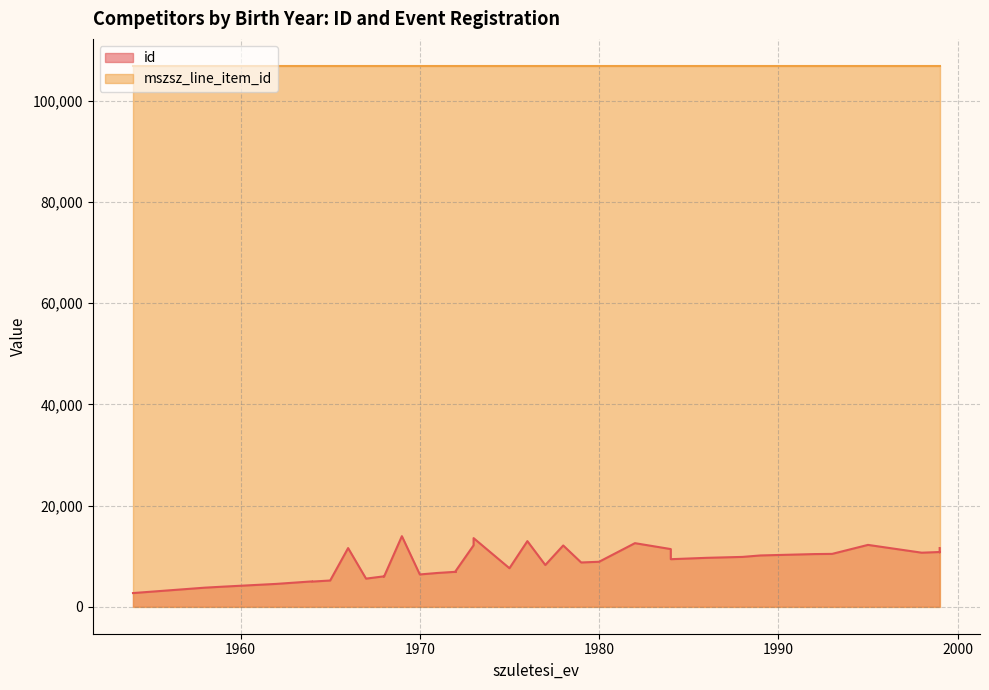

What is the minimum value for mszsz_line_item_id?

106935